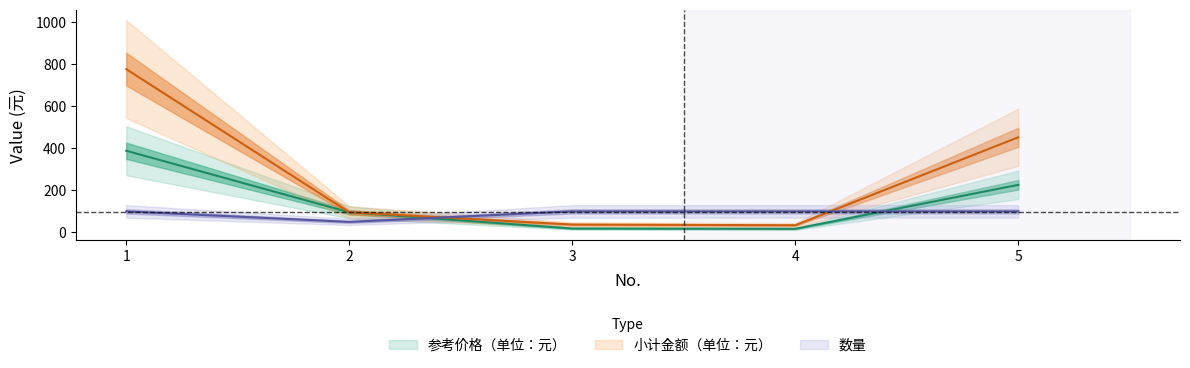

Where is 数量 nearest to the value 75?

1